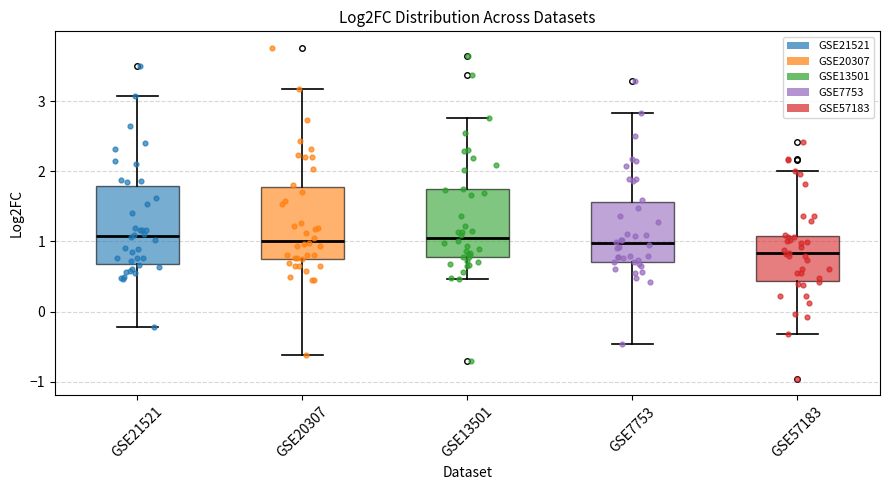

Which box's median line is the lowest?

GSE57183